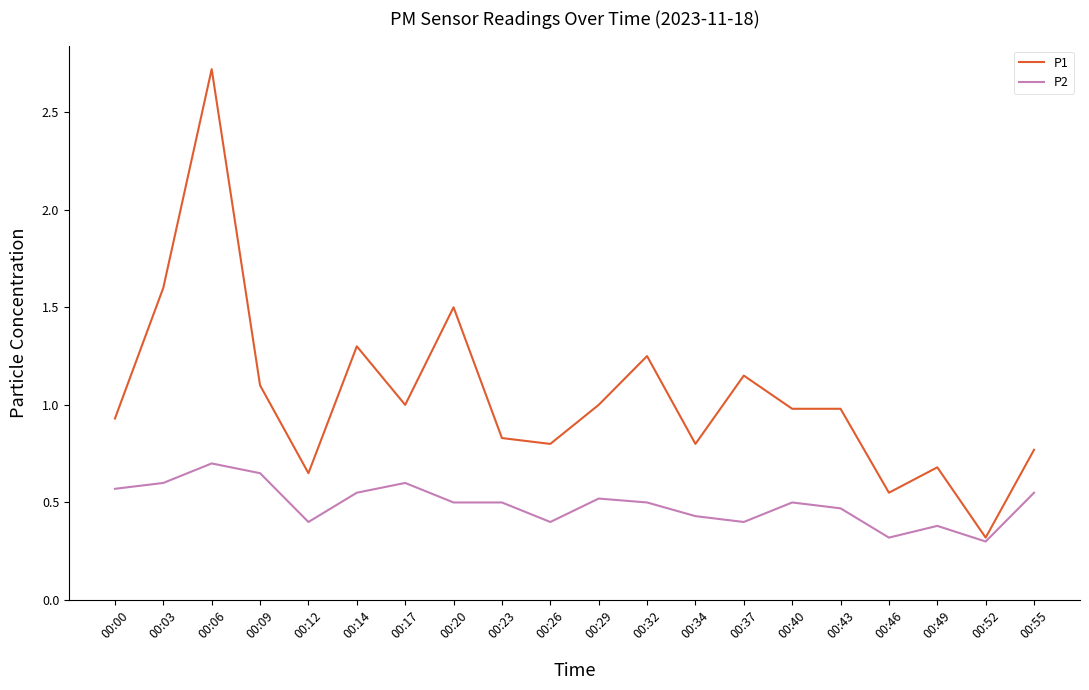

What is the minimum value shown in the chart?

0.3